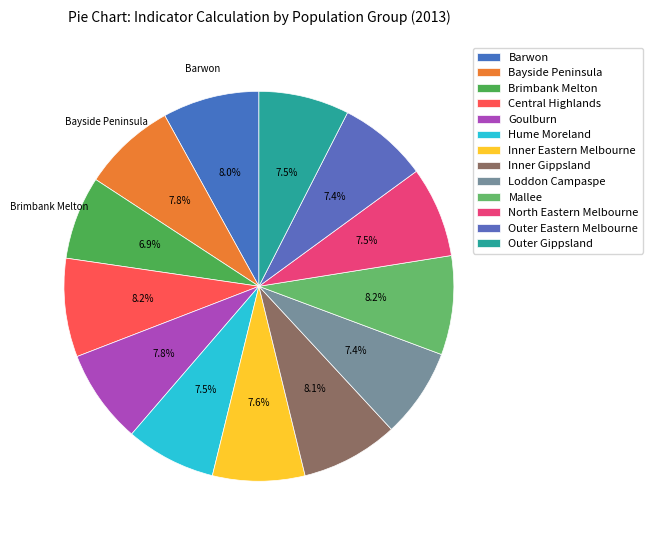

Rank the categories by value from lowest to highest.

Brimbank Melton, Loddon Campaspe, Outer Eastern Melbourne, Hume Moreland, Outer Gippsland, North Eastern Melbourne, Inner Eastern Melbourne, Bayside Peninsula, Goulburn, Barwon, Inner Gippsland, Central Highlands, Mallee